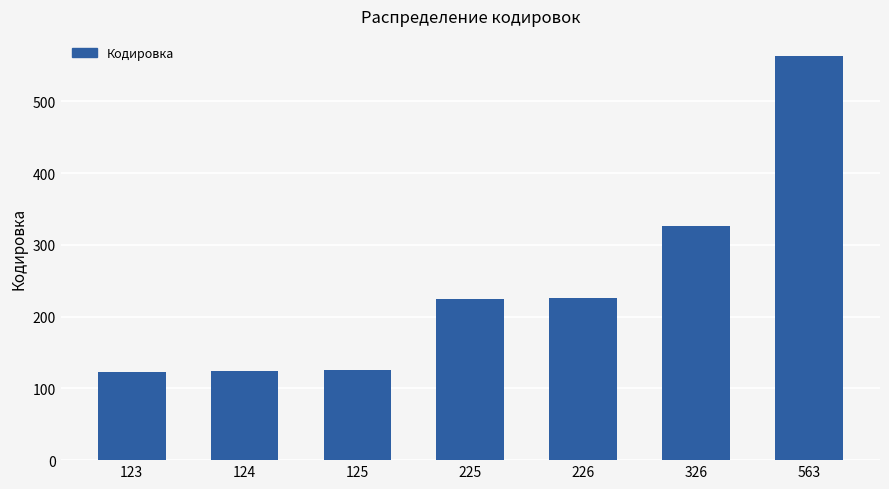

At which category does the chart reach its peak across all series?

563